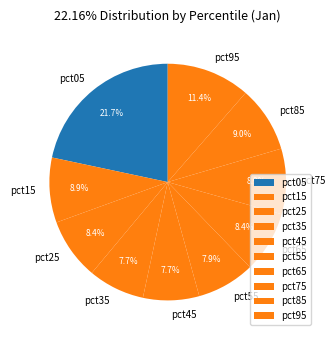

To the nearest percent, what portion does pct95 represent?

11%